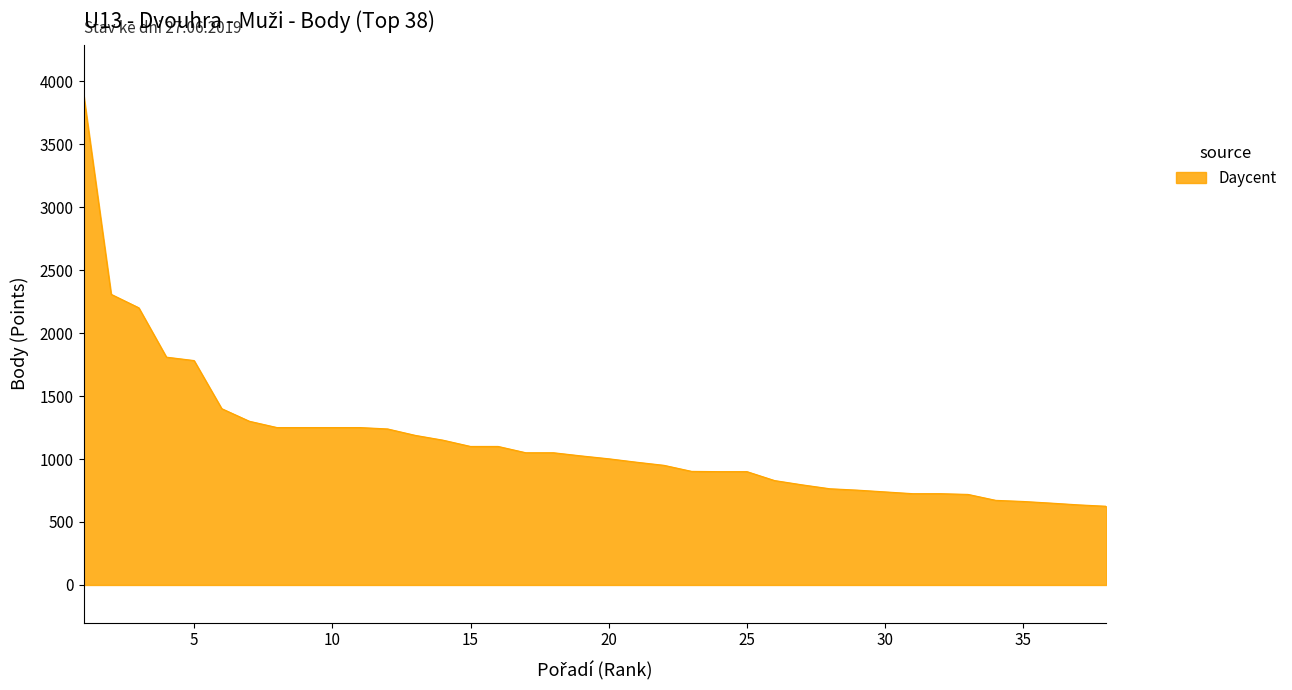

What is the smallest value displayed?

625